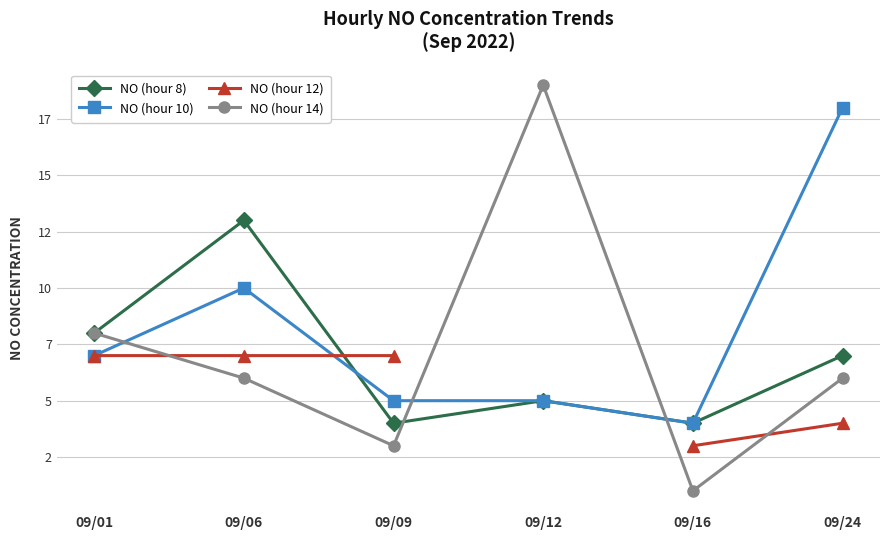

Count the NO (hour 8) values in the range 4 to 8.

5